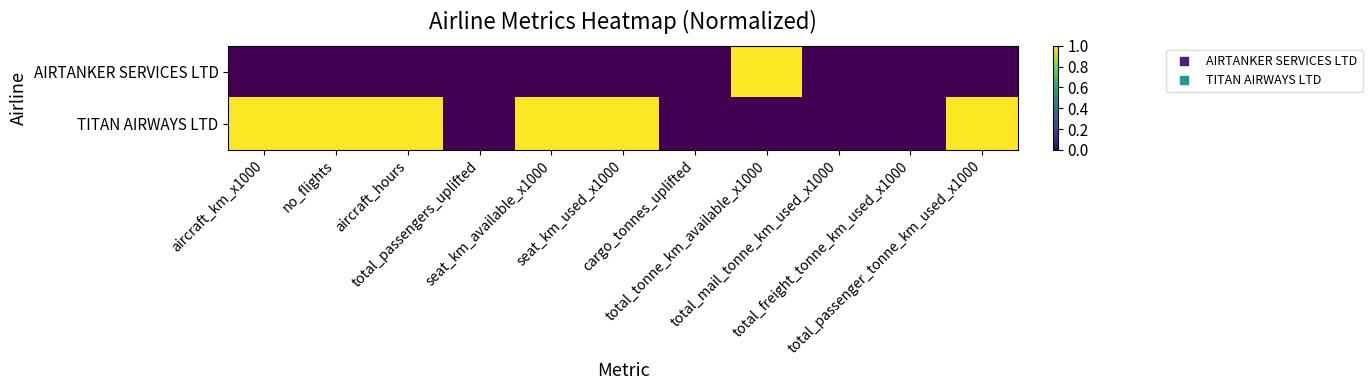

Reading right to left, transcribe all the data shown in this chart.

AIRTANKER SERVICES LTD: total_passenger_tonne_km_used_x1000=0	total_freight_tonne_km_used_x1000=0	total_mail_tonne_km_used_x1000=0	total_tonne_km_available_x1000=1	cargo_tonnes_uplifted=0	seat_km_used_x1000=0	seat_km_available_x1000=0	total_passengers_uplifted=0	aircraft_hours=0	no_flights=0	aircraft_km_x1000=0
TITAN AIRWAYS LTD: total_passenger_tonne_km_used_x1000=1	total_freight_tonne_km_used_x1000=0	total_mail_tonne_km_used_x1000=0	total_tonne_km_available_x1000=0	cargo_tonnes_uplifted=0	seat_km_used_x1000=1	seat_km_available_x1000=1	total_passengers_uplifted=0	aircraft_hours=1	no_flights=1	aircraft_km_x1000=1